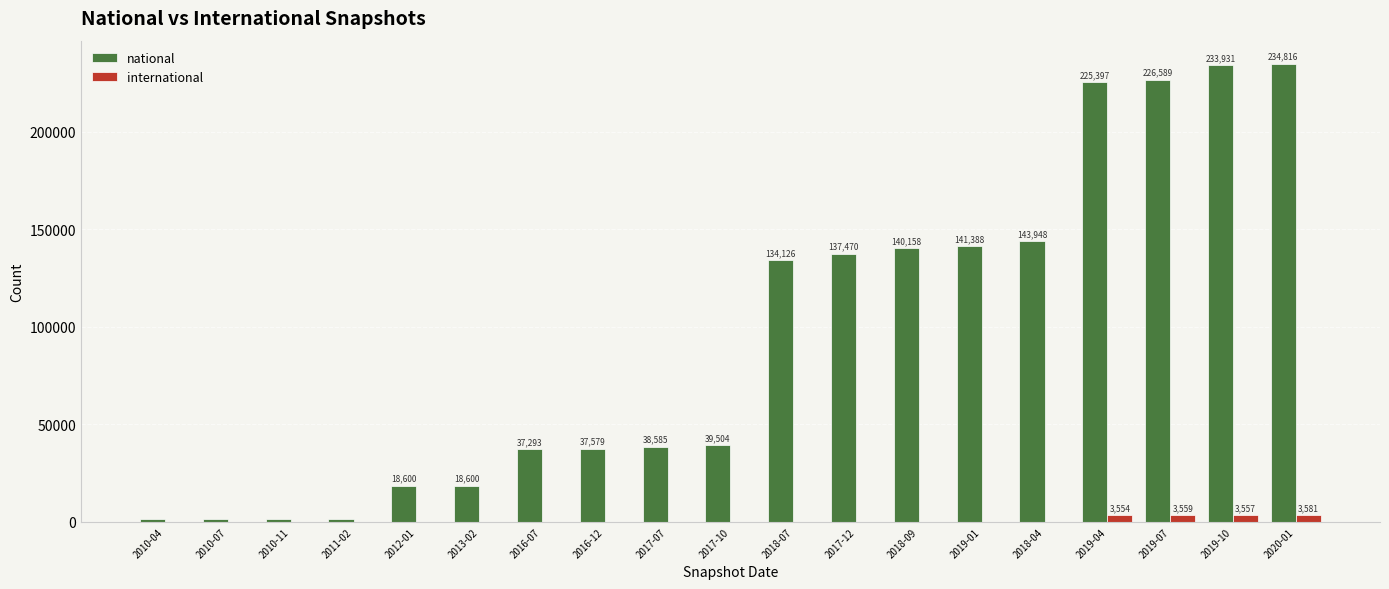

Is it true that national equals 1268 at 2010-07?

True